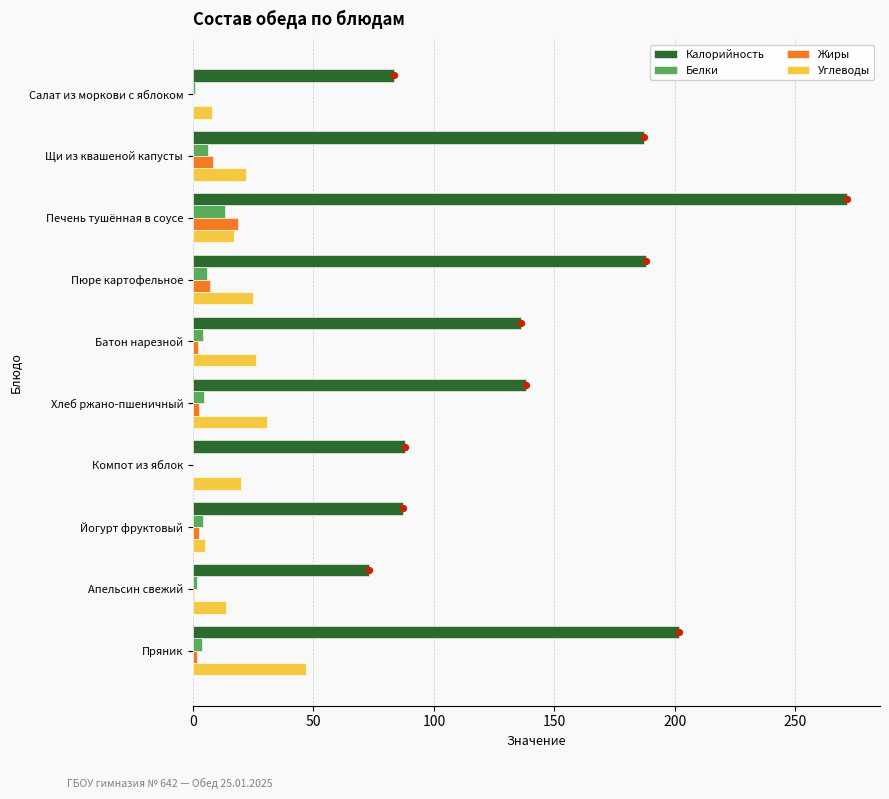

Which series reaches the minimum Y coordinate?

Жиры